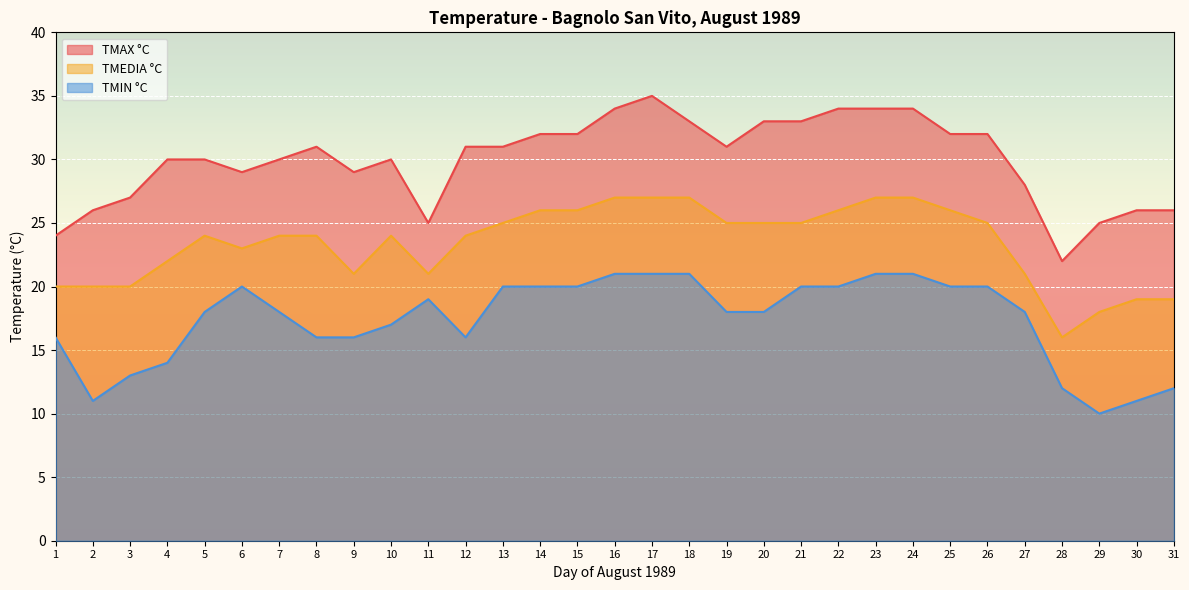

What is the value of the TMAX °C point at the 31st from the left?

26